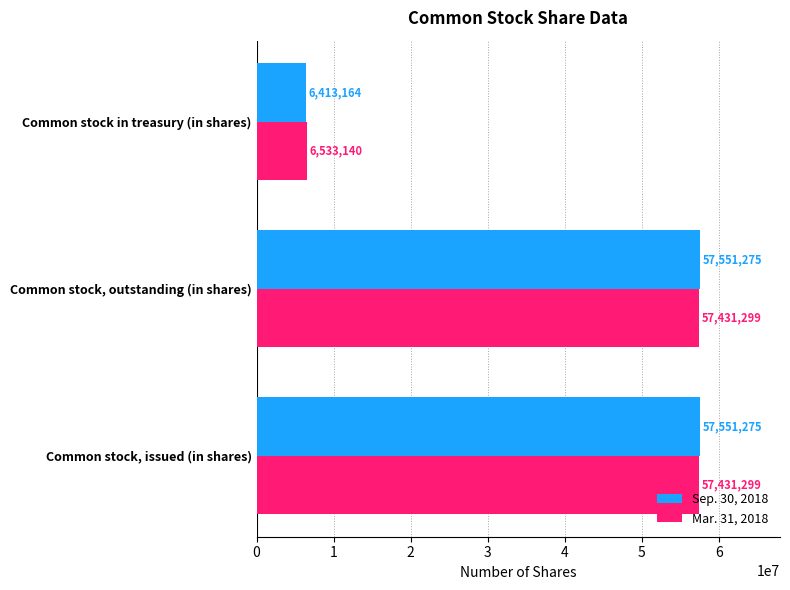

What are all the series names shown in the legend?

Sep. 30, 2018, Mar. 31, 2018